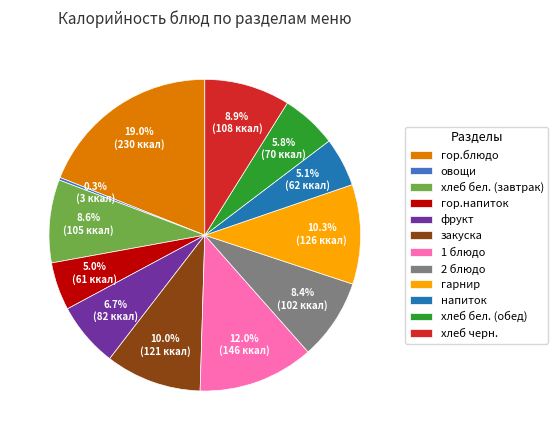

Which category has the smallest portion of the pie?

овощи